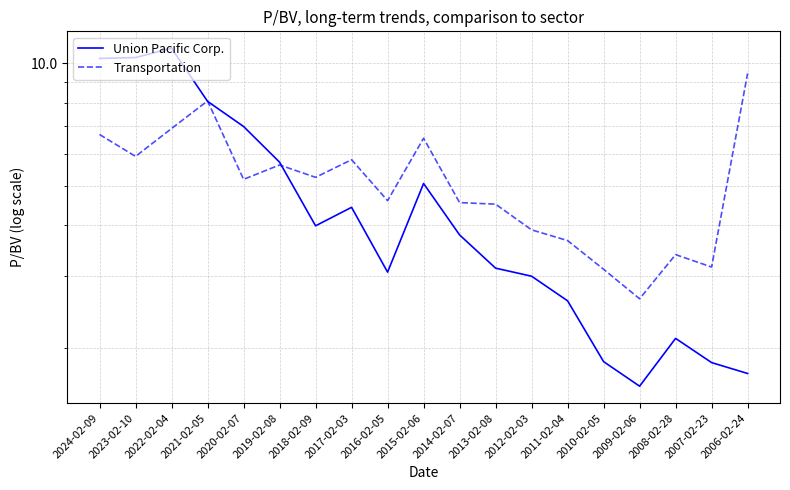

Which series changed the most between 2014-02-07 and 2010-02-05?

Union Pacific Corp.